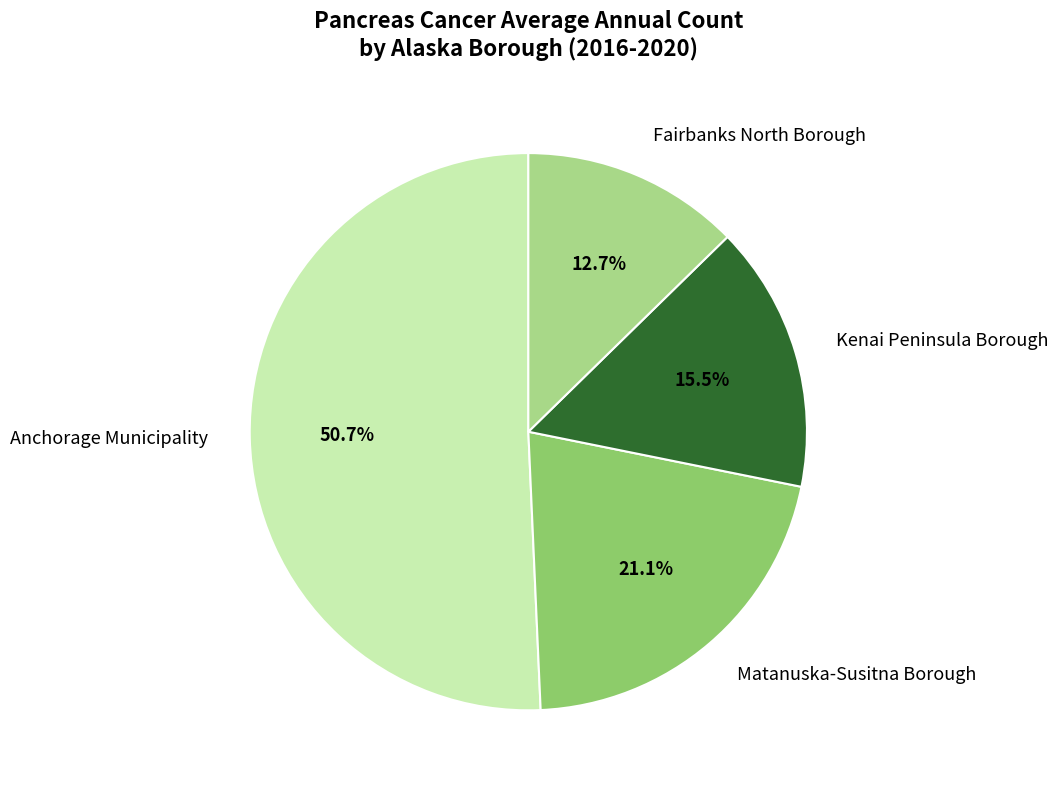

Which category has the smallest portion of the pie?

Fairbanks North Borough